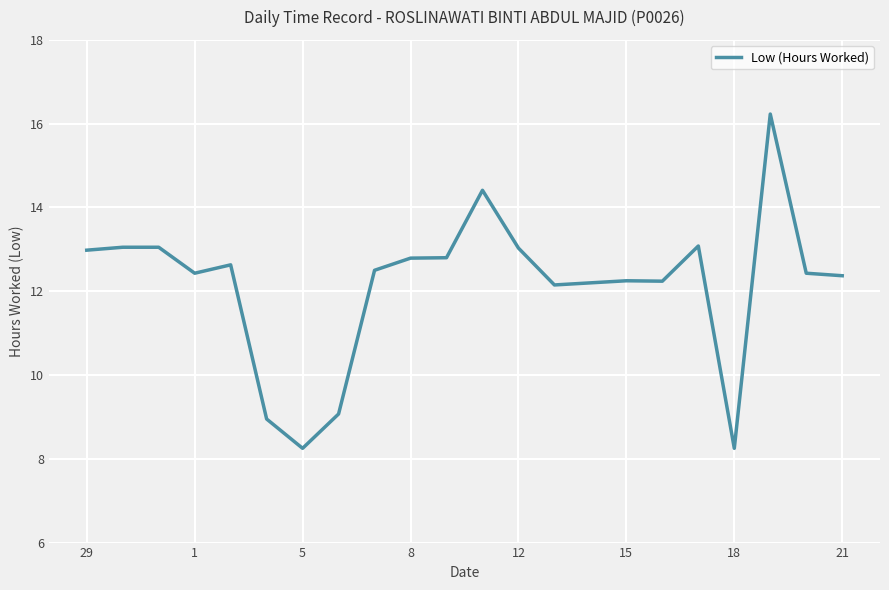

What is the difference between the second highest and minimum values?

6.2